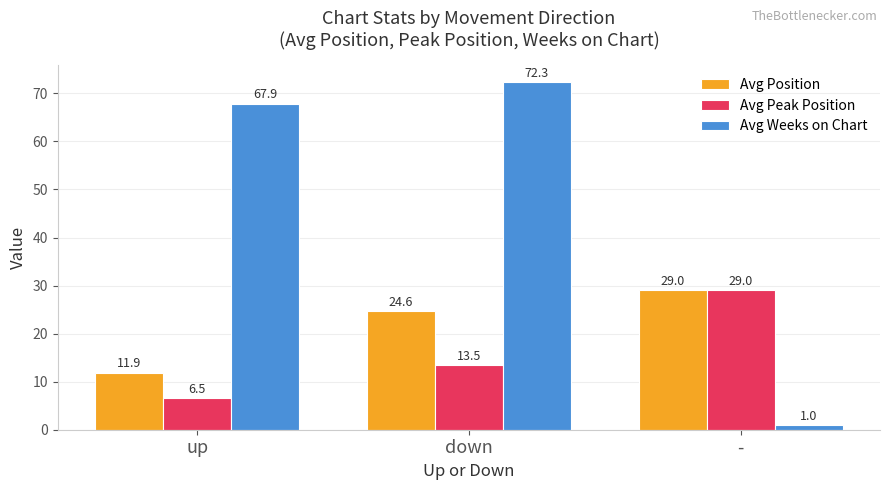

Reading left to right, extract all data points from this chart.

Avg Position: 11.9	24.6	29.0
Avg Peak Position: 6.5	13.5	29.0
Avg Weeks on Chart: 67.9	72.3	1.0